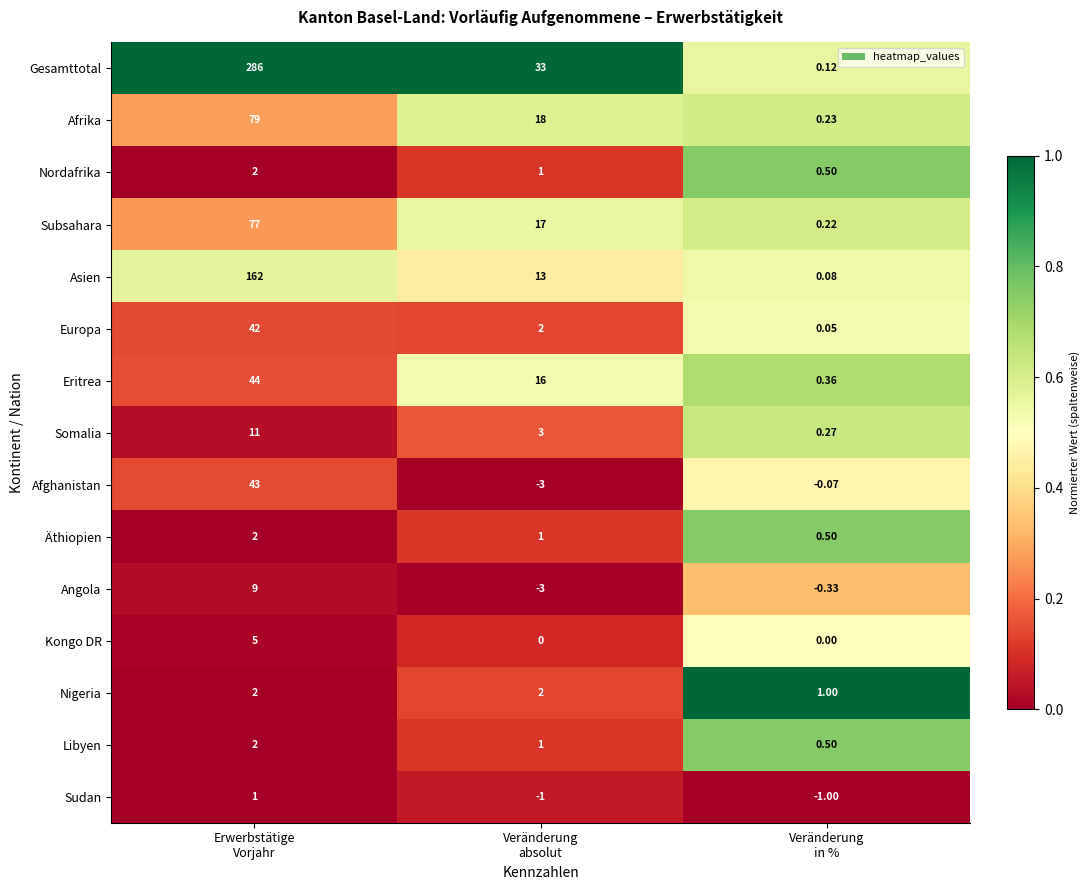

At which category is the sum across all series the highest?

Erwerbstätige
Vorjahr